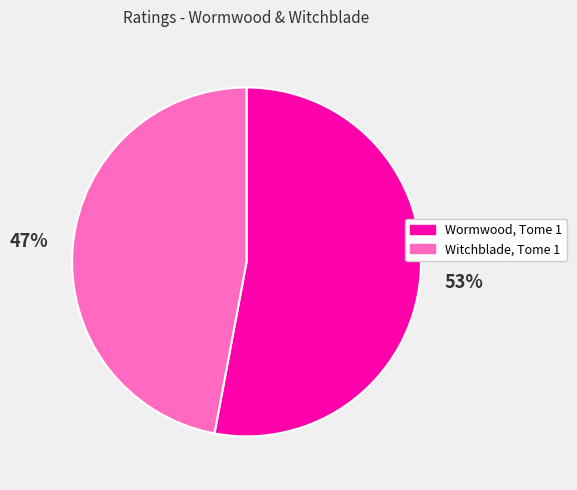

What percentage is the Witchblade, Tome 1 slice, to the nearest percent?

47%